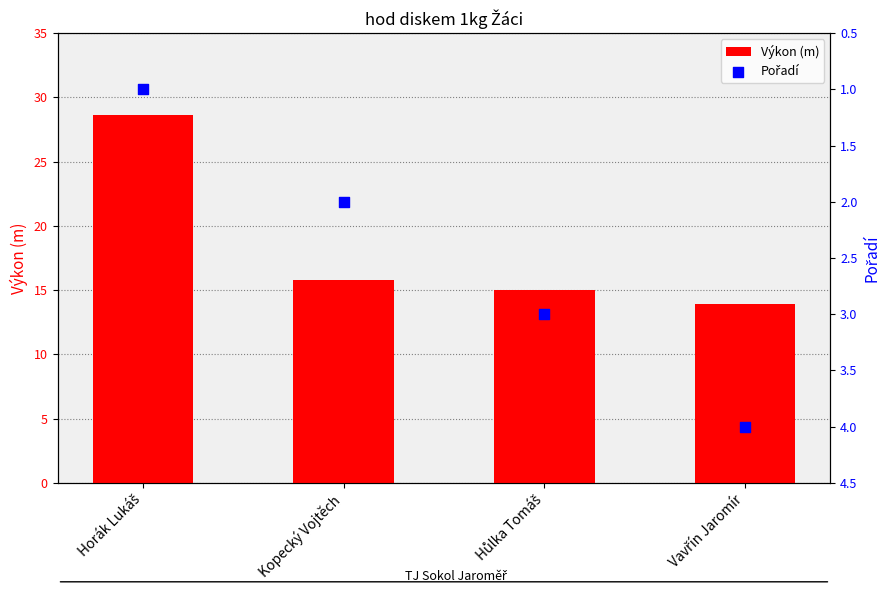

What are all the series names shown in the legend?

Výkon (m), Pořadí